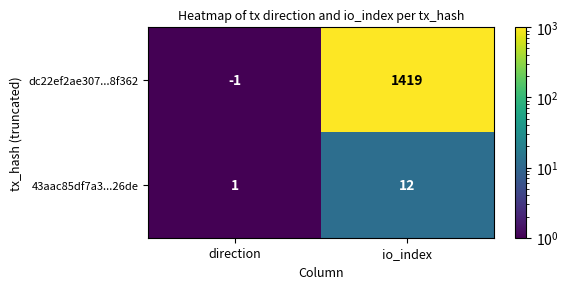

List the series in order of their peak value, lowest first.

43aac85df7a3...26de, dc22ef2ae307...8f362